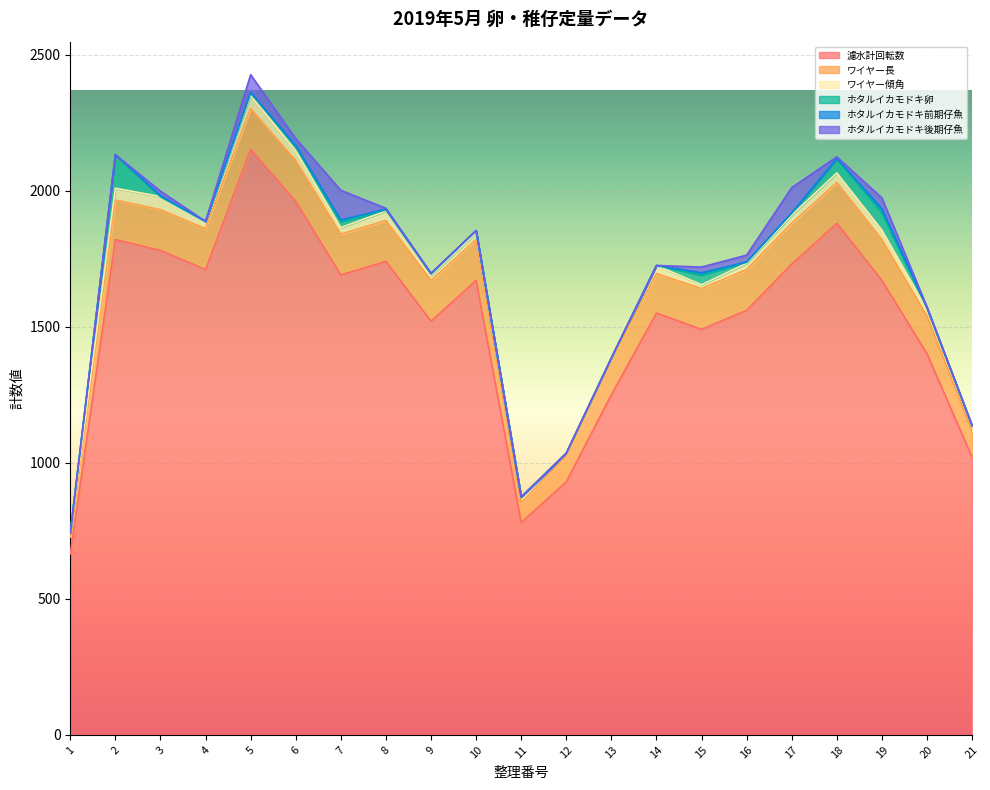

How many positive values does the ホタルイカモドキ後期仔魚 series have?

11